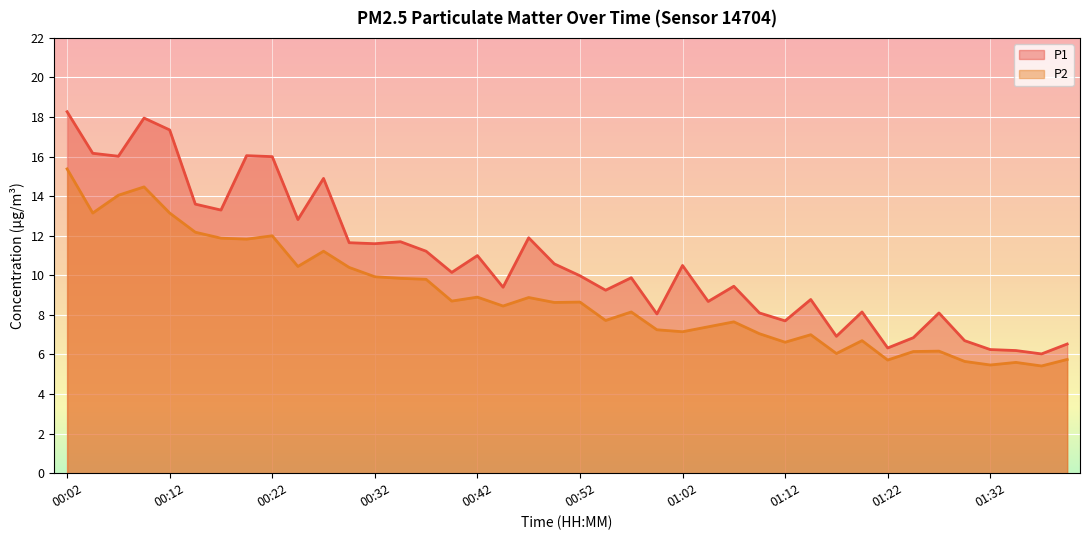

The P1 series shows 7.3 at 00:34. True or false?

False